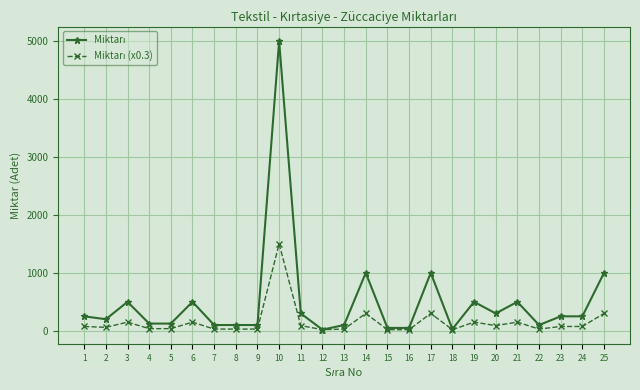

Is this an area chart (filled region under the line)?

No